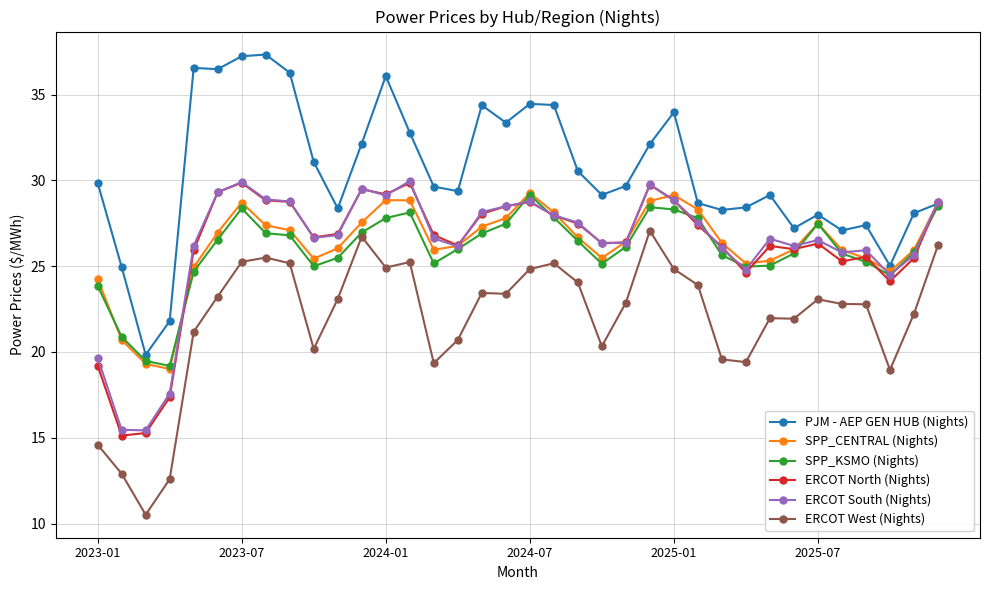

What is the maximum value shown in the chart?

37.3